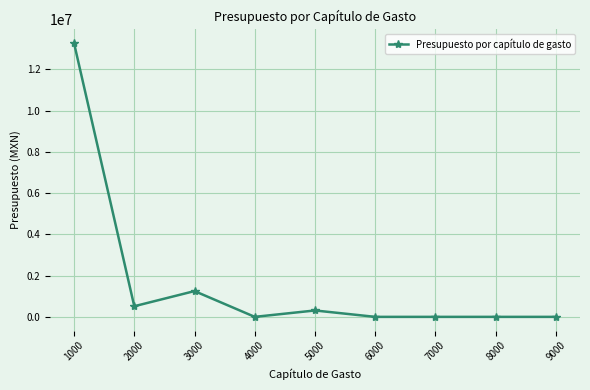

What is the value of the 1st point from the left?

13272640.4